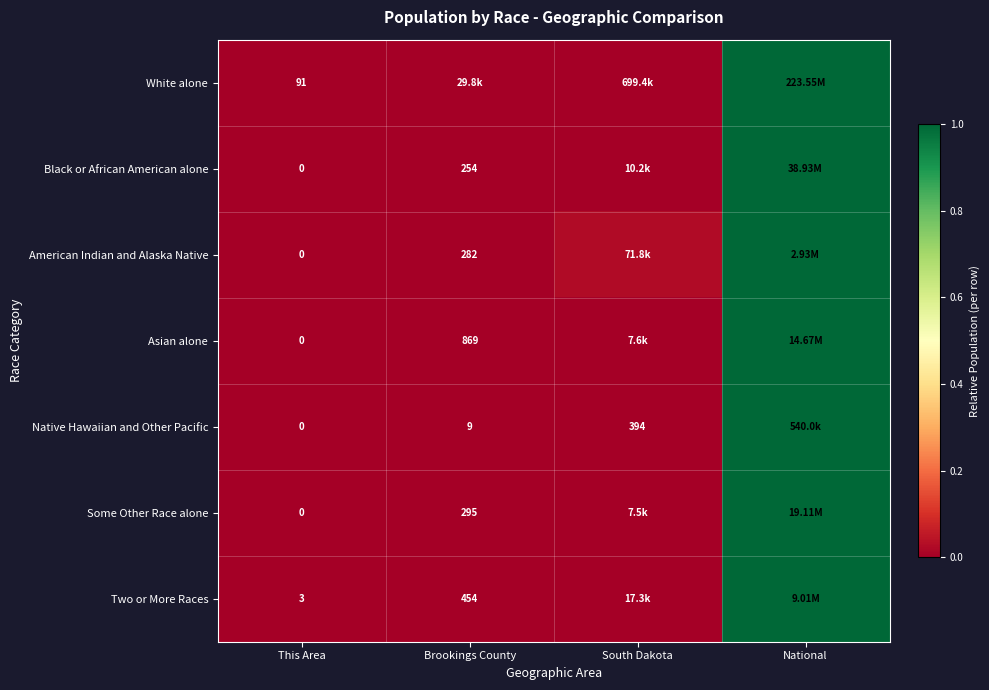

Which category has the highest value in the Some Other Race alone series?

National